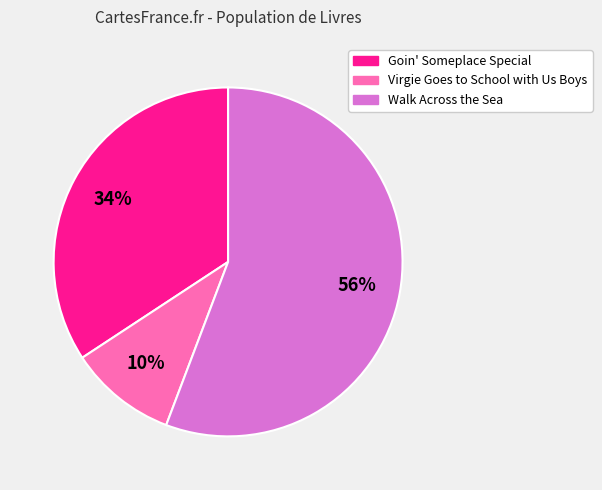

True or false: Goin' Someplace Special accounts for 34% of the total.

True